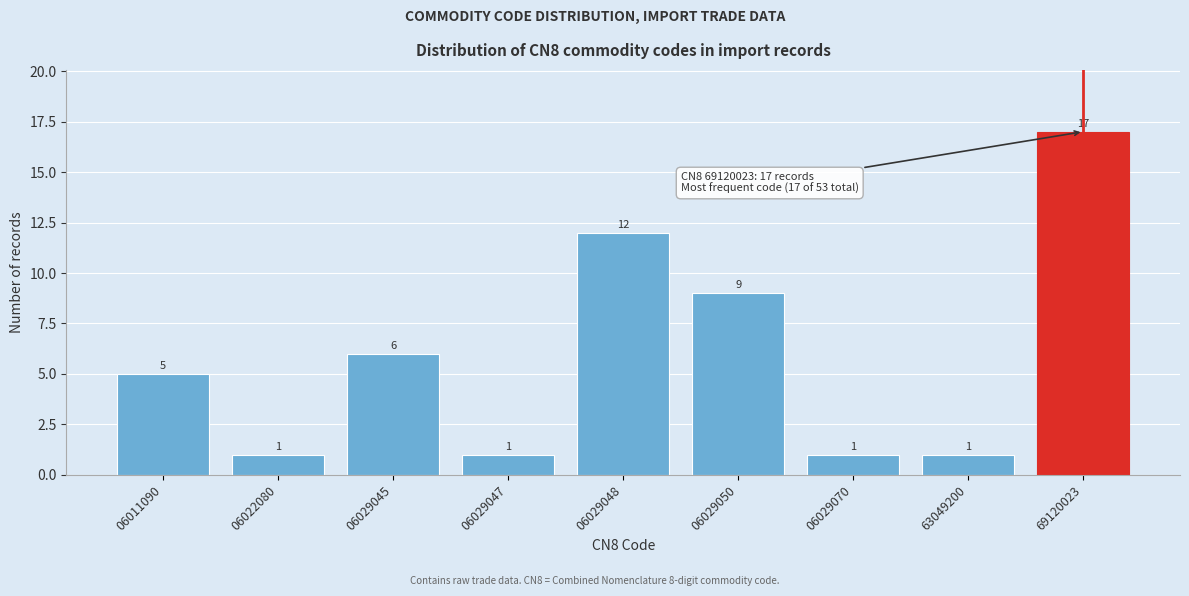

Reading left to right, transcribe all the data shown in this chart.

06011090=5	06022080=1	06029045=6	06029047=1	06029048=12	06029050=9	06029070=1	63049200=1	69120023=17